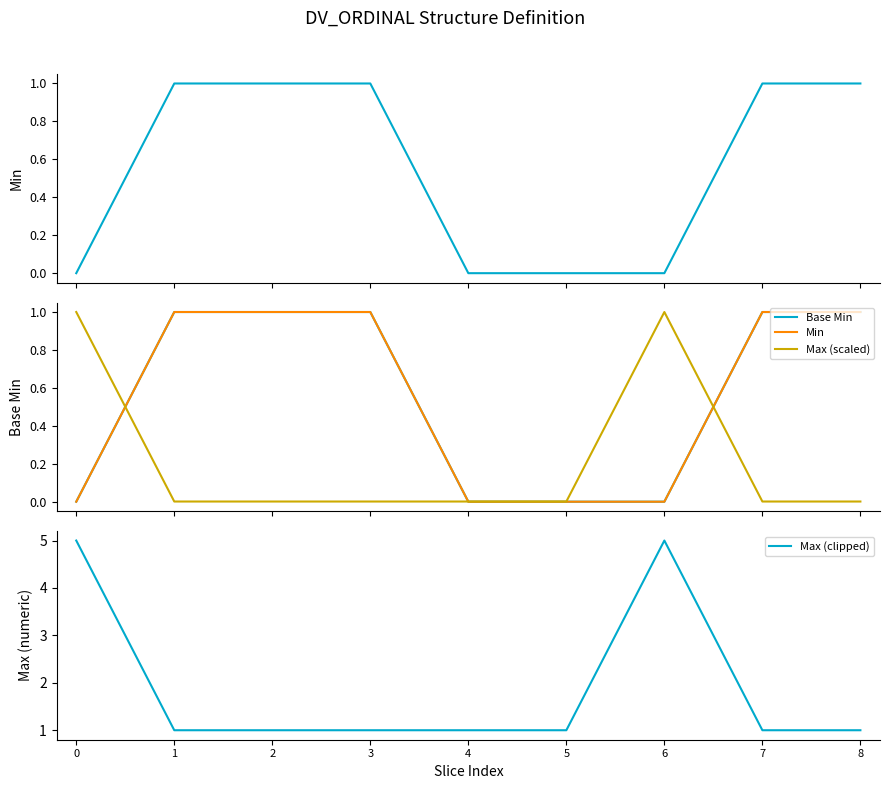

In Max (clipped), how many points are higher than both neighbors (excluding endpoints)?

1